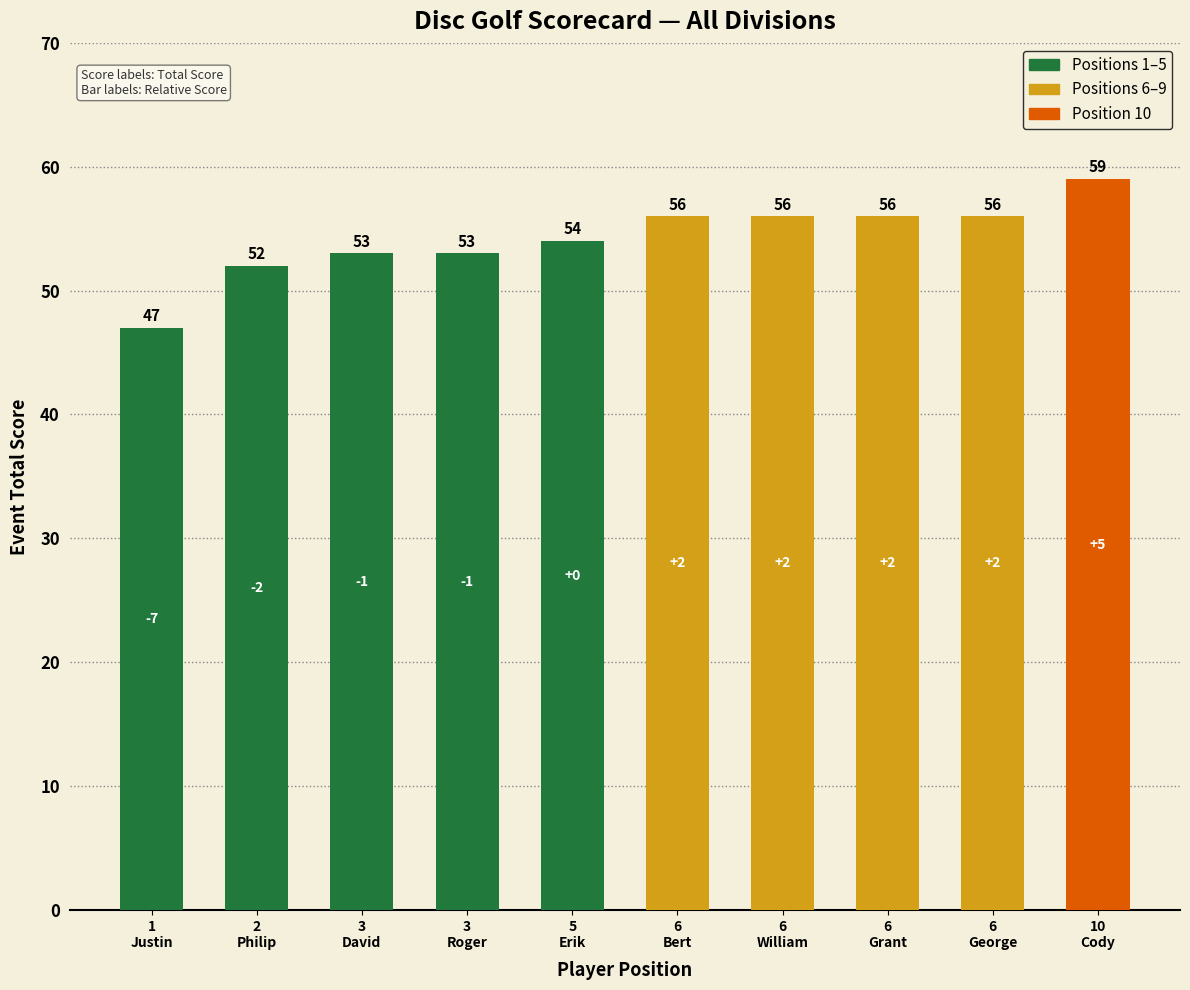

What is the minimum value shown in the chart?

47